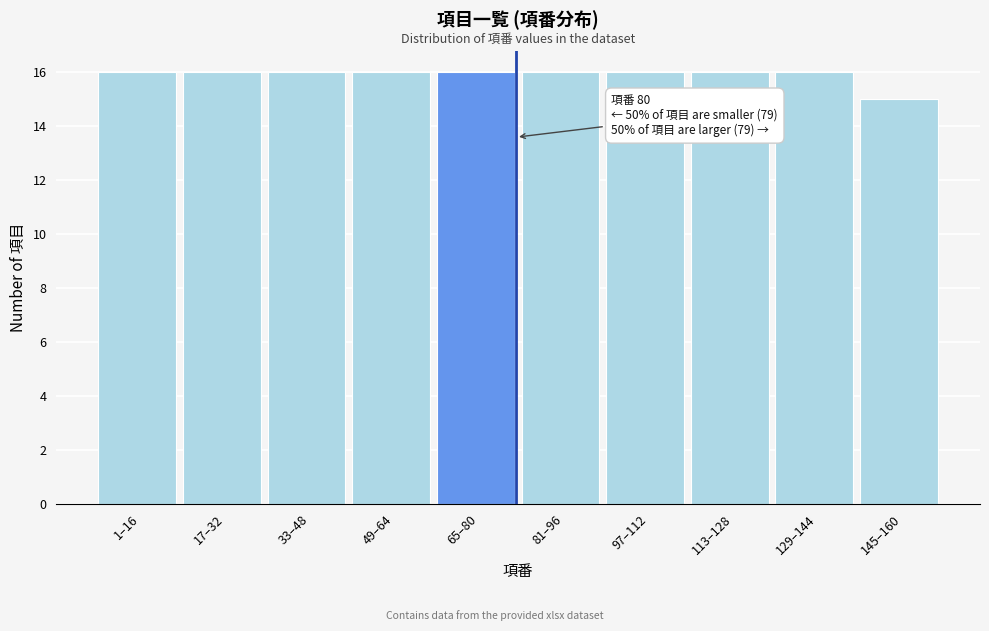

Reading right to left, extract all data points from this chart.

15	16	16	16	16	16	16	16	16	16